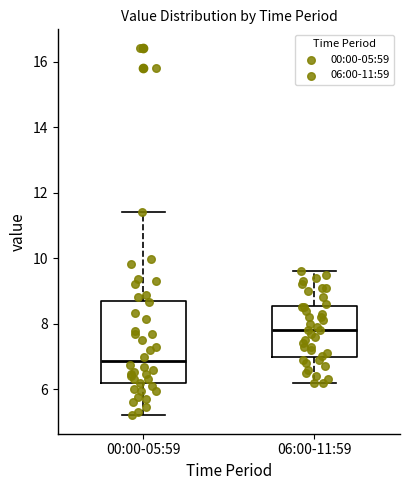

Reading left to right, read every box against the y-axis: the position of its median line, the range the box covers, and the ends of its whiskers. The values are not printed on the chart, so give them approximately, as read against the axis.

00:00-05:59: median 6.8, box 6.2 to 8.8, whiskers 5.2 to 11.4
06:00-11:59: median 7.8, box 7.0 to 8.6, whiskers 6.2 to 9.6